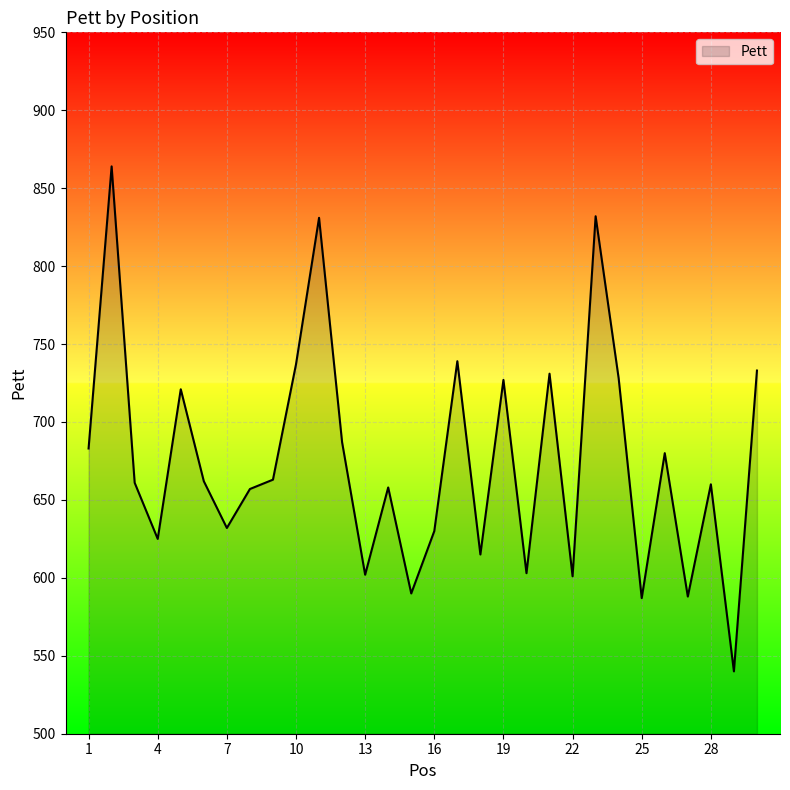

What is the minimum value shown in the chart?

540